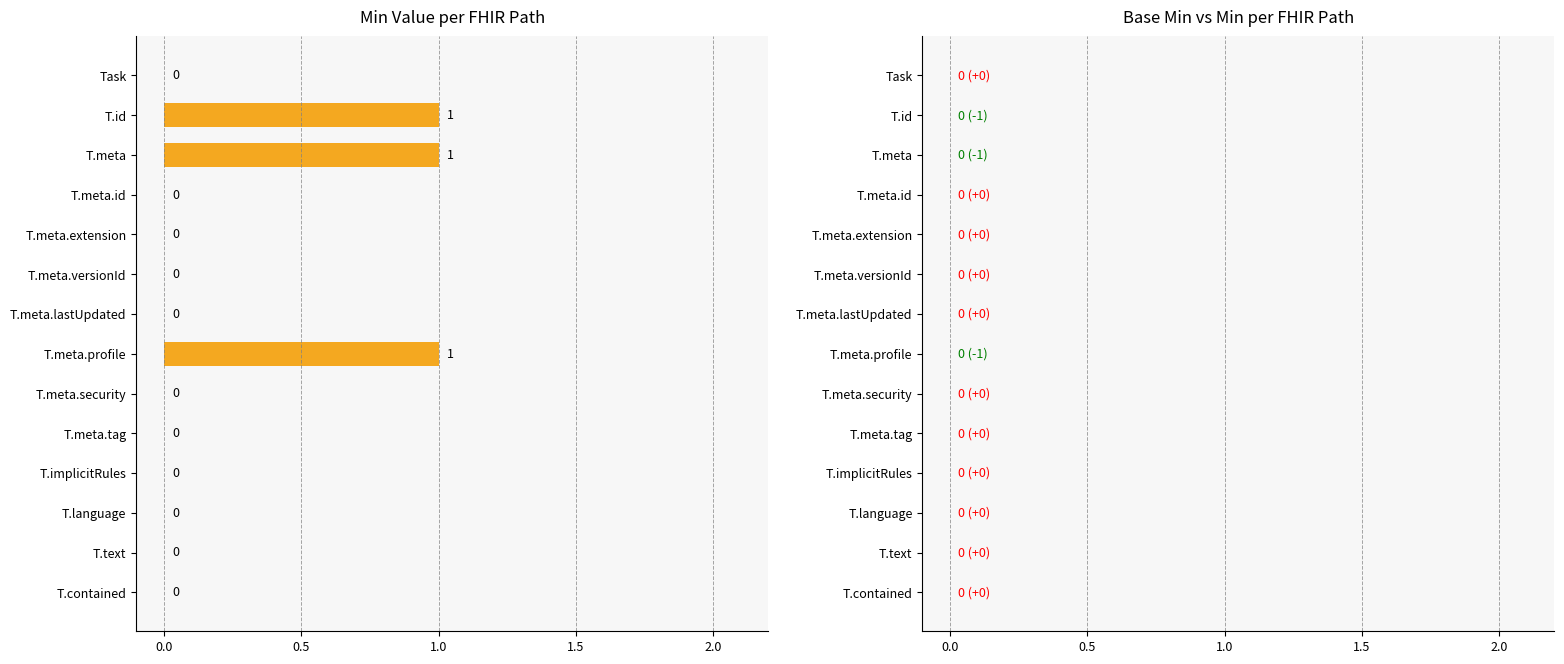

Is it true that the value at T.id is 1?

True